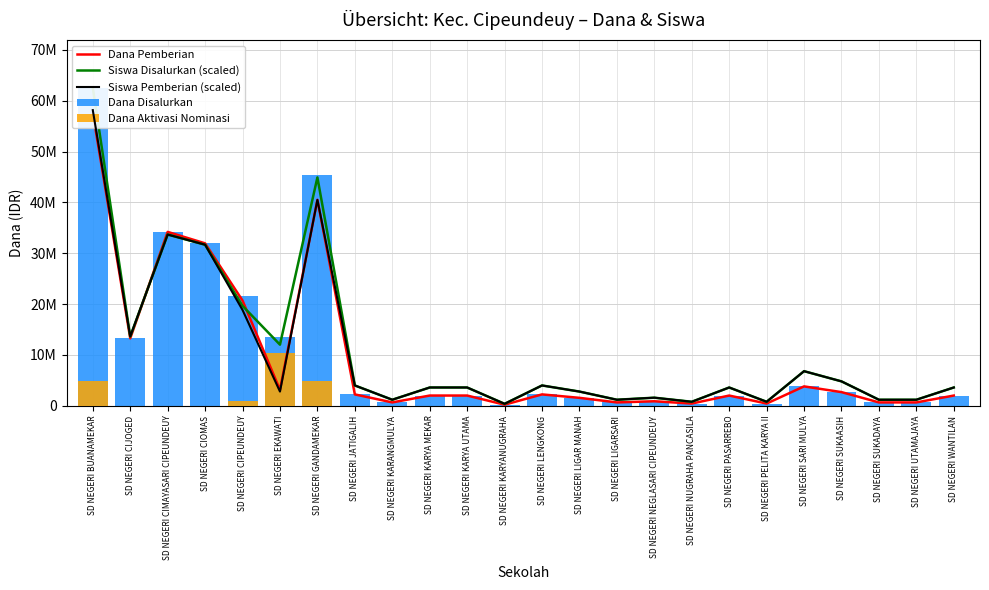

How many values in the Siswa Pemberian (scaled) series are below 3608653?

10